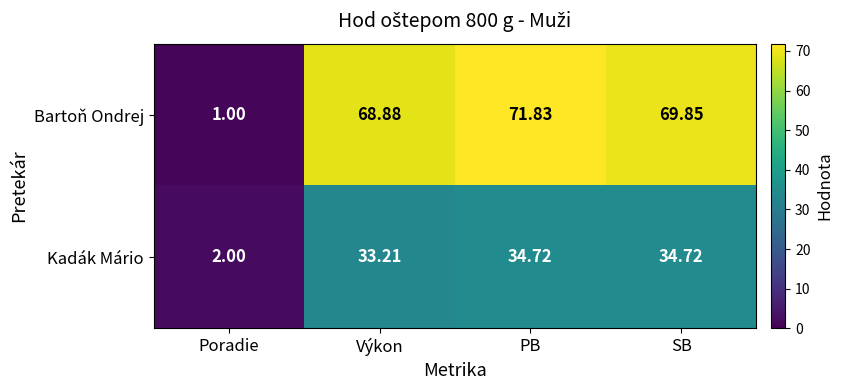

List the series in order of their overall mean, lowest first.

Kadák Mário, Bartoň Ondrej